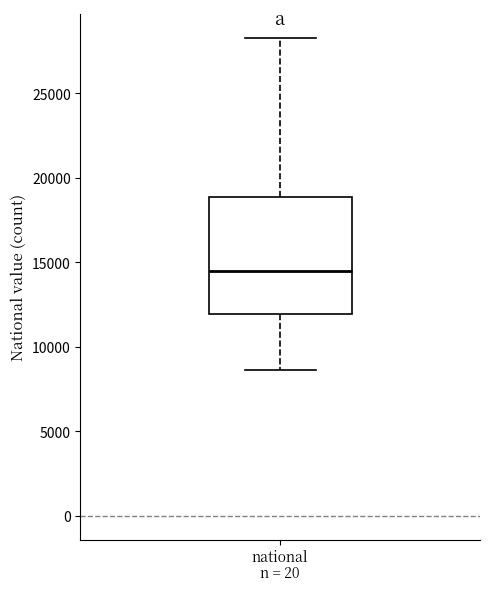

Read this box plot against the y-axis: the position of the median line, the range covered by the box, and the ends of both whiskers. The values are not printed on the chart, so give them approximately, as read against the axis.

median 14500, box 12000 to 19000, whiskers 8500 to 28500